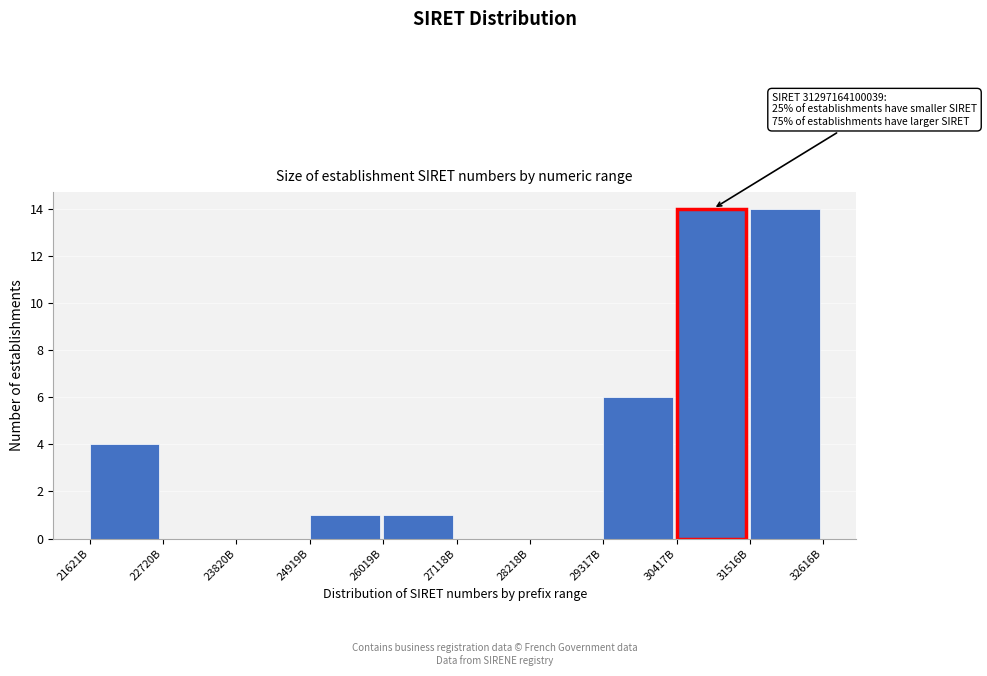

Reading right to left, what are all the values shown in this chart?

31516B=14	30417B=14	29317B=6	28218B=0	27118B=0	26019B=1	24919B=1	23820B=0	22720B=0	21621B=4